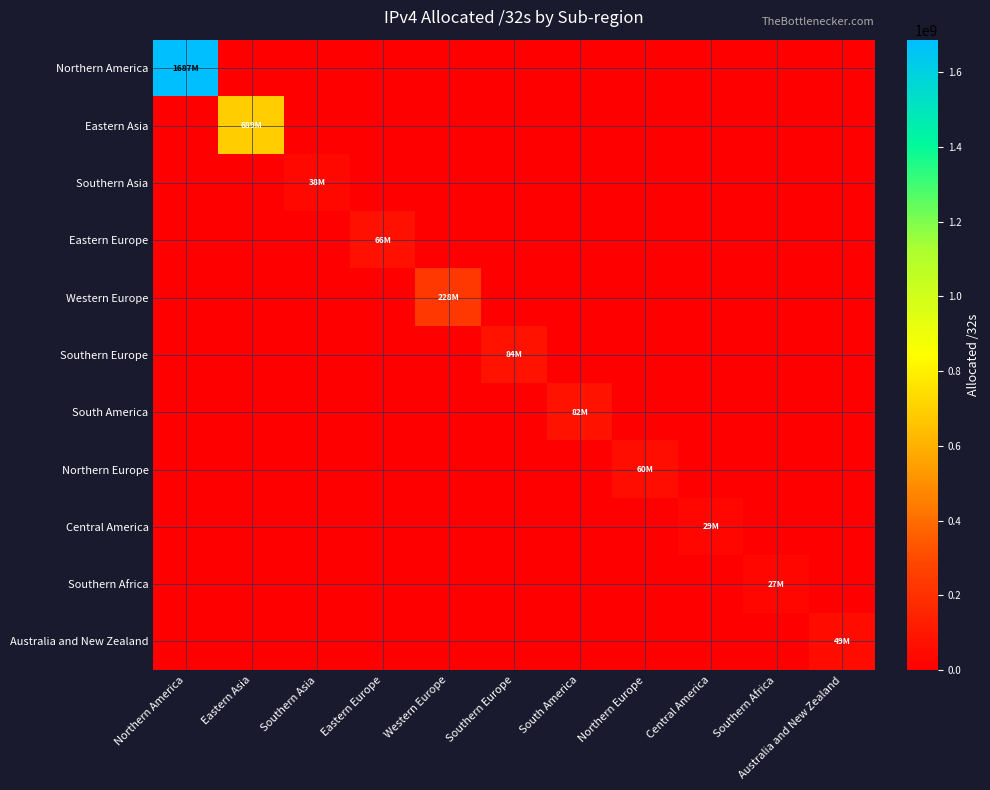

How many distinct data groups are displayed?

11